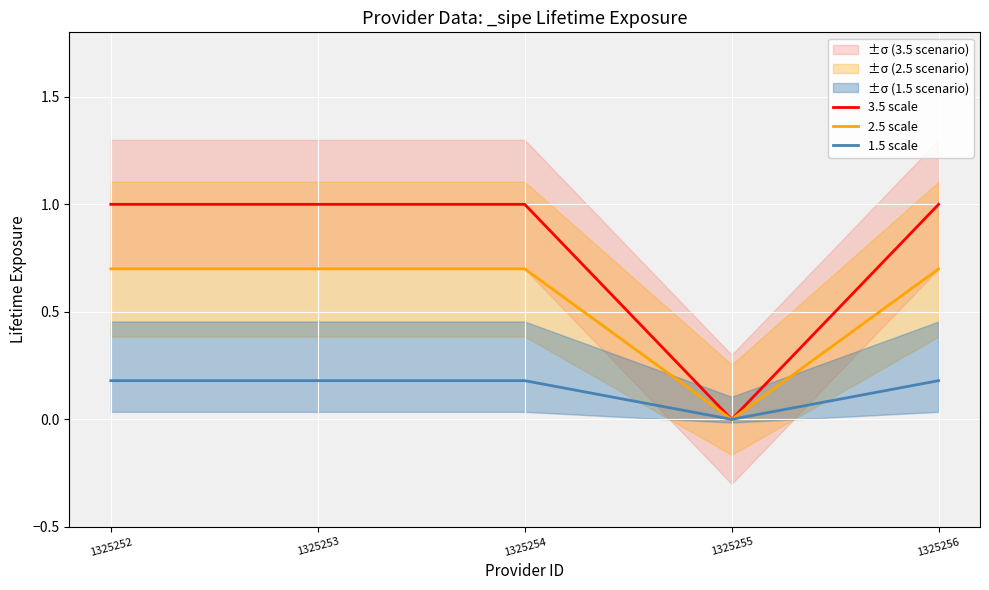

Reading left to right, extract all data points from this chart.

3.5 scale: 1325252=1.0	1325253=1.0	1325254=1.0	1325255=0.0	1325256=1.0
2.5 scale: 1325252=0.7	1325253=0.7	1325254=0.7	1325255=0.0	1325256=0.7
1.5 scale: 1325252=0.2	1325253=0.2	1325254=0.2	1325255=0.0	1325256=0.2